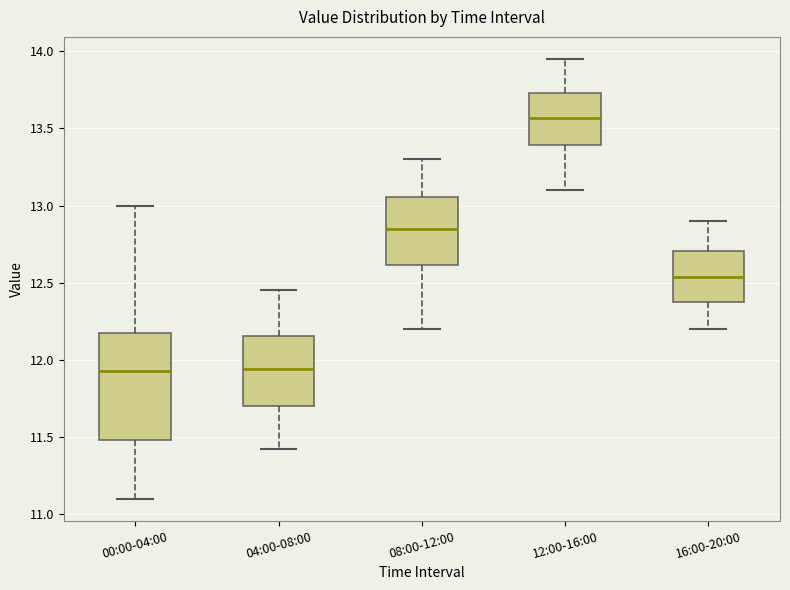

Where is the upper edge of the box for 04:00-08:00 on the y-axis? The values are not printed on the chart, so give them approximately, as read against the axis.

12.15